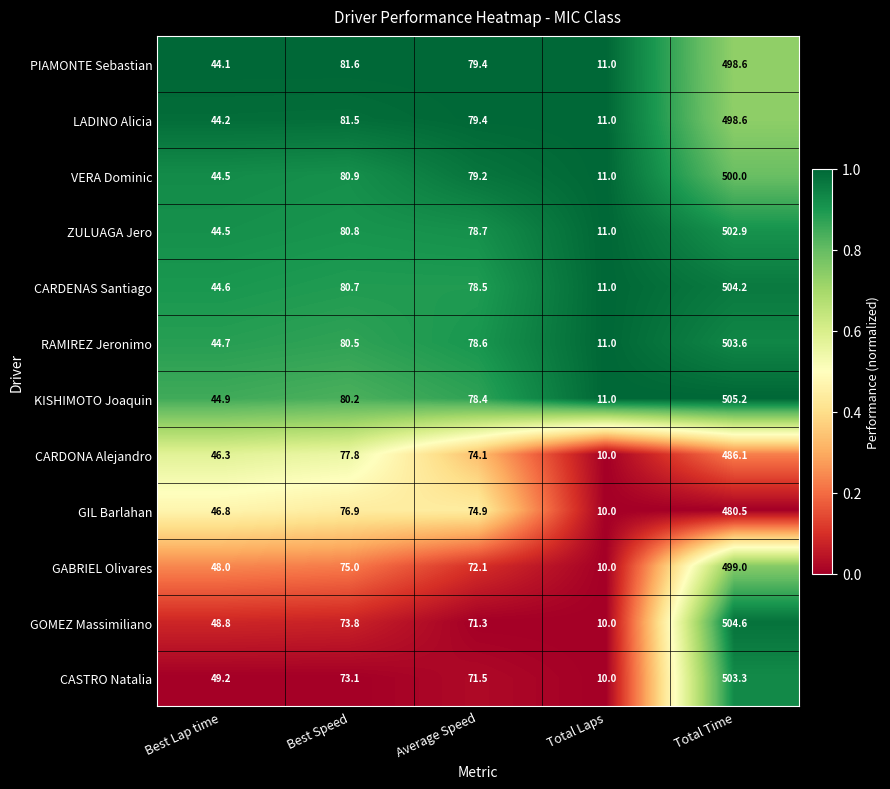

Which label corresponds to the largest value in the chart?

Total Time